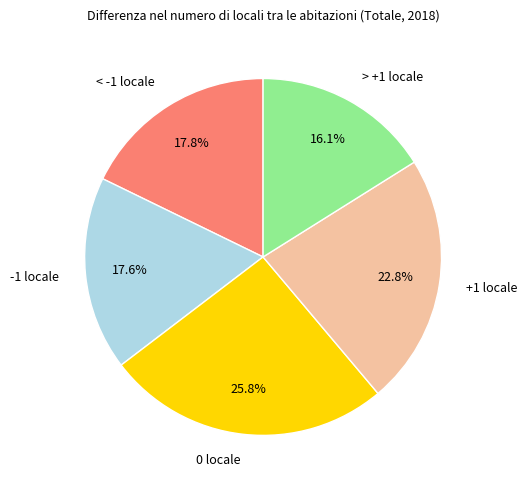

To the nearest percent, what percentage of the pie is -1 locale?

18%